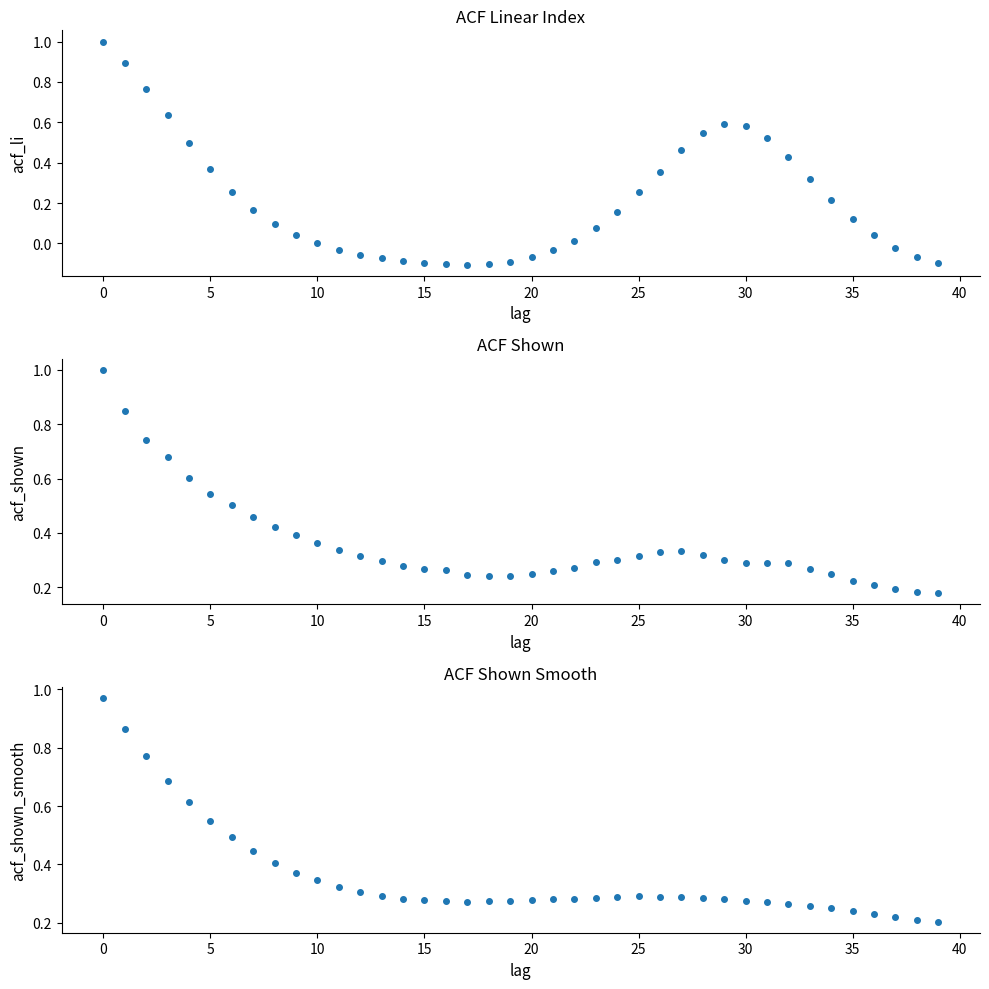

What is the sum of all acf_shown values?

14.4